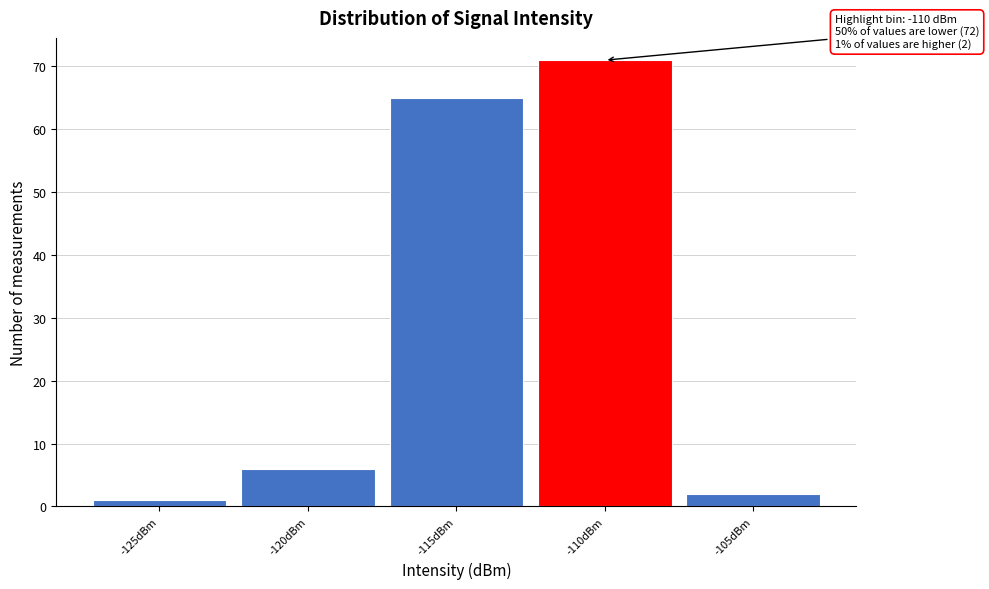

Reading left to right, list all the values displayed in this chart.

1	6	65	71	2